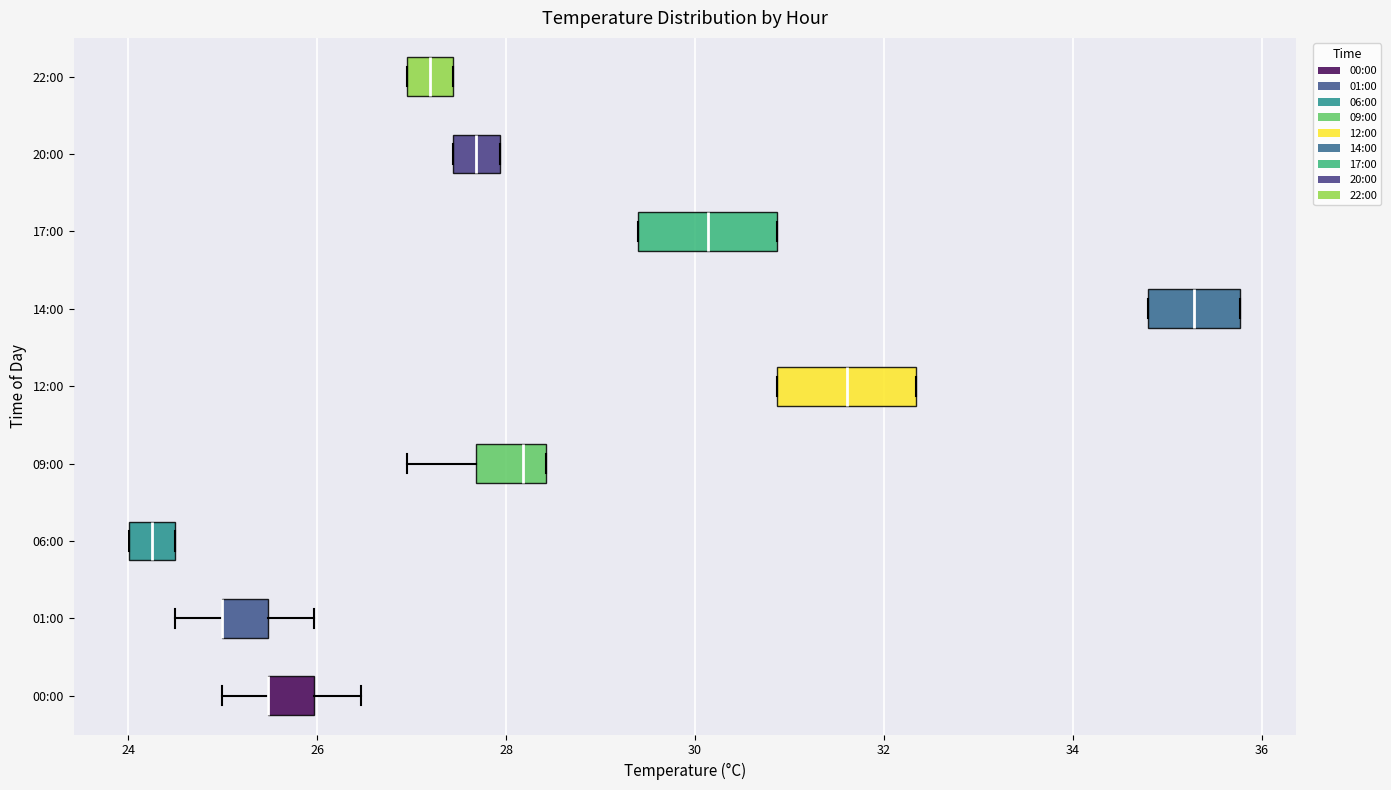

Reading bottom to top, read every box against the x-axis: the position of its median line, the range the box covers, and the ends of its whiskers. The values are not printed on the chart, so give them approximately, as read against the axis.

00:00: median 25.4 (drawn on the box's left edge), box 25.4 to 26.0, whiskers 25.0 to 26.4
01:00: median 25.0 (drawn on the box's left edge), box 25.0 to 25.4, whiskers 24.6 to 26.0
06:00: median 24.2, box 24.0 to 24.6, whiskers 24.0 to 24.6
09:00: median 28.2, box 27.6 to 28.4, whiskers 27.0 to 28.4
12:00: median 31.6, box 30.8 to 32.4, whiskers 30.8 to 32.4
14:00: median 35.2, box 34.8 to 35.8, whiskers 34.8 to 35.8
17:00: median 30.2, box 29.4 to 30.8, whiskers 29.4 to 30.8
20:00: median 27.6, box 27.4 to 28.0, whiskers 27.4 to 28.0
22:00: median 27.2, box 27.0 to 27.4, whiskers 27.0 to 27.4